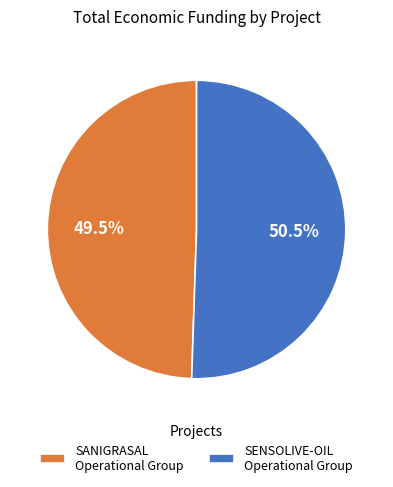

Rank the categories by value from highest to lowest.

SENSOLIVE-OIL Operational Group, SANIGRASAL Operational Group